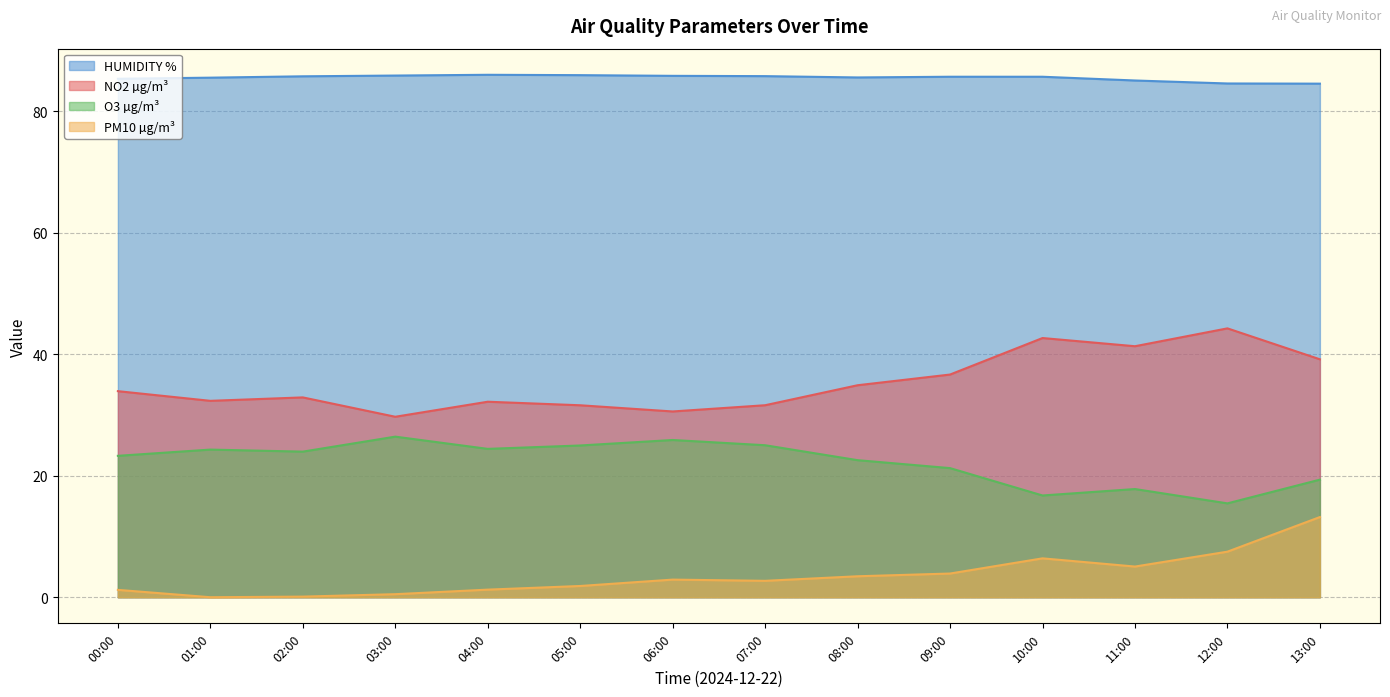

The O3 µg/m³ series shows 6.0 at 00:00. True or false?

False